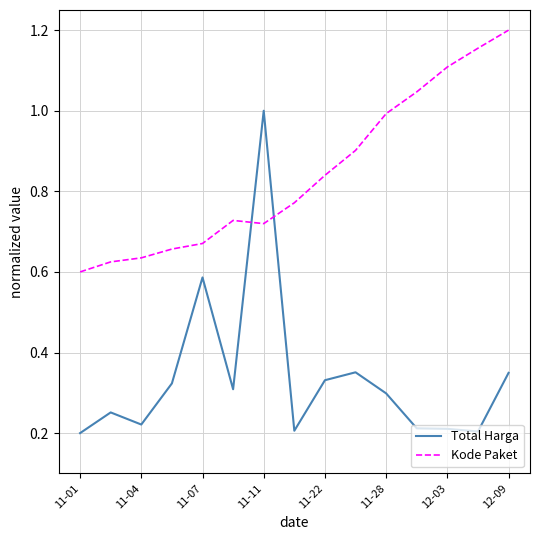

How many intersections are there between Kode Paket and Total Harga?

2